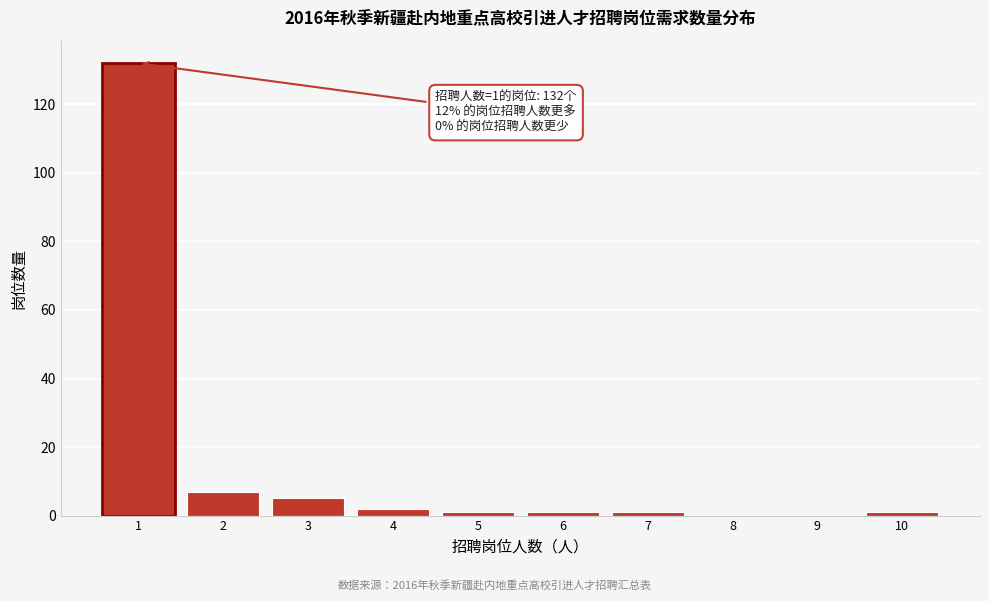

Reading left to right, what are all the values shown in this chart?

1=132	2=7	3=5	4=2	5=1	6=1	7=1	8=0	9=0	10=1